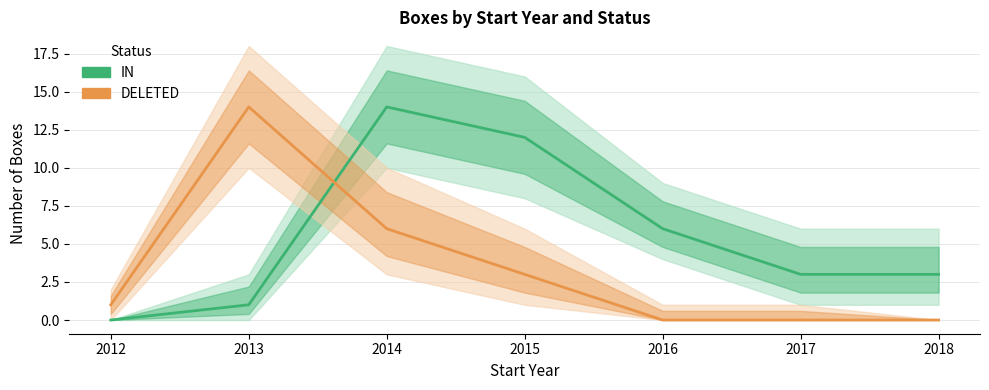

Which series changed the most between 2012 and 2017?

IN